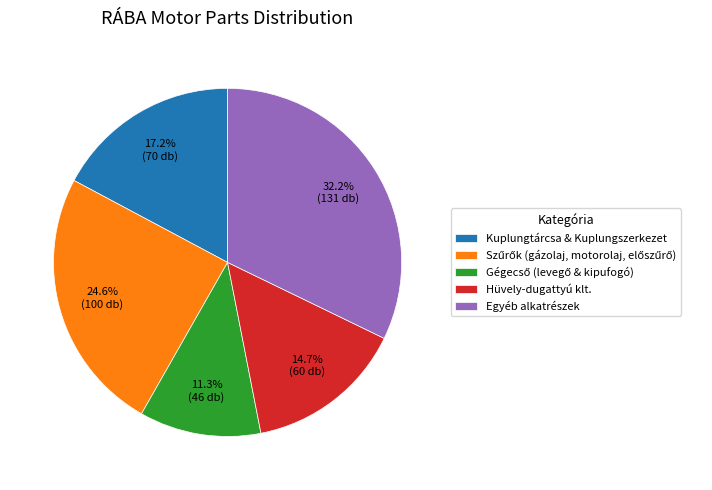

To the nearest percent, what is the difference between the largest and smallest slice percentages?

21%